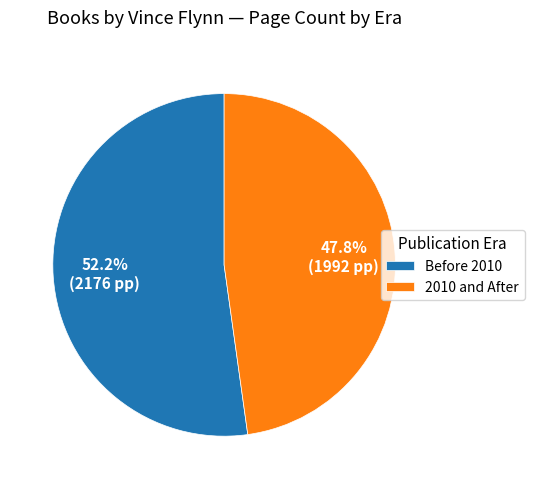

Rank the categories by value from lowest to highest.

2010 and After, Before 2010